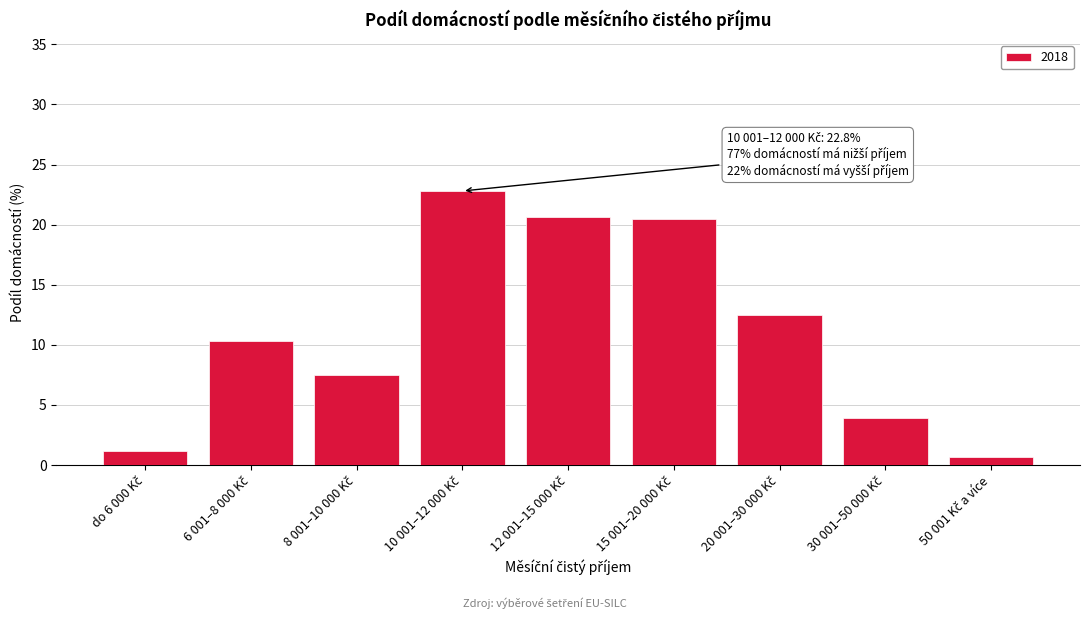

What is the value of the 1st bar from the left?

1.2